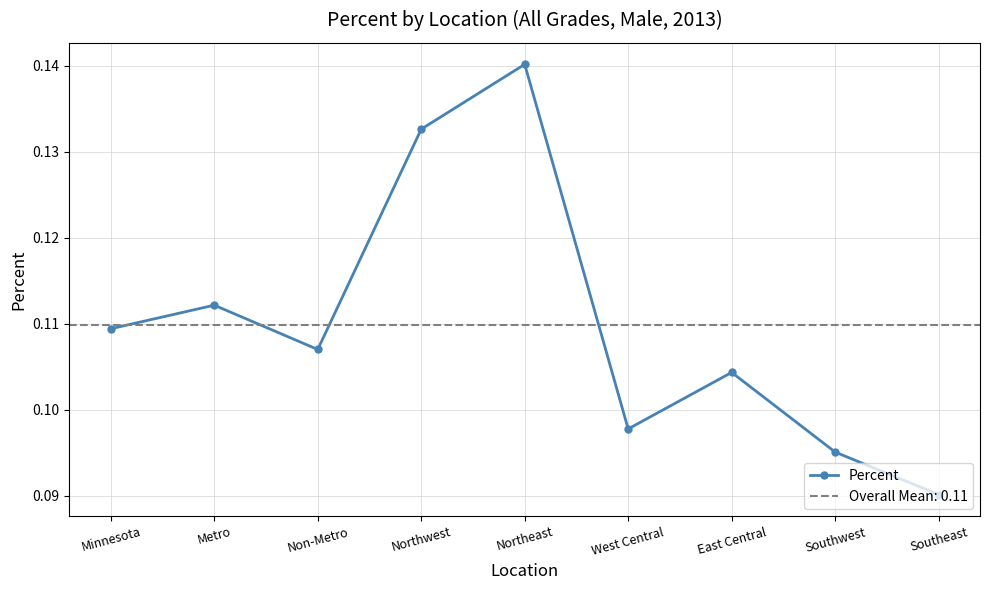

Reading left to right, list all the values displayed in this chart.

Minnesota=0.1	Metro=0.1	Non-Metro=0.1	Northwest=0.1	Northeast=0.1	West Central=0.1	East Central=0.1	Southwest=0.1	Southeast=0.1